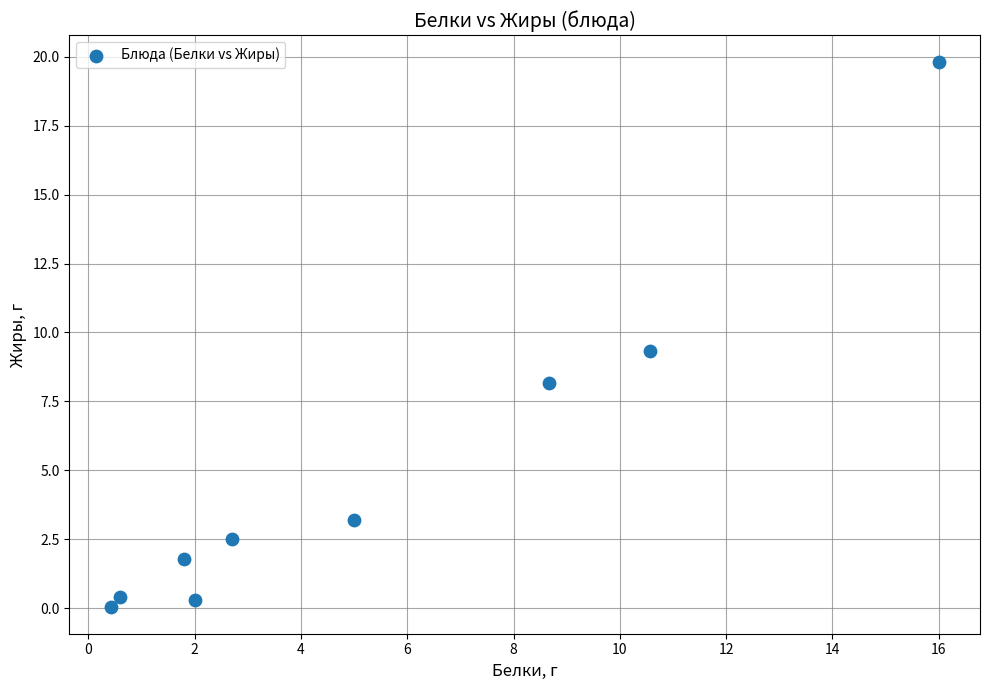

What Y value in the scatter plot is closest to 9?

9.3